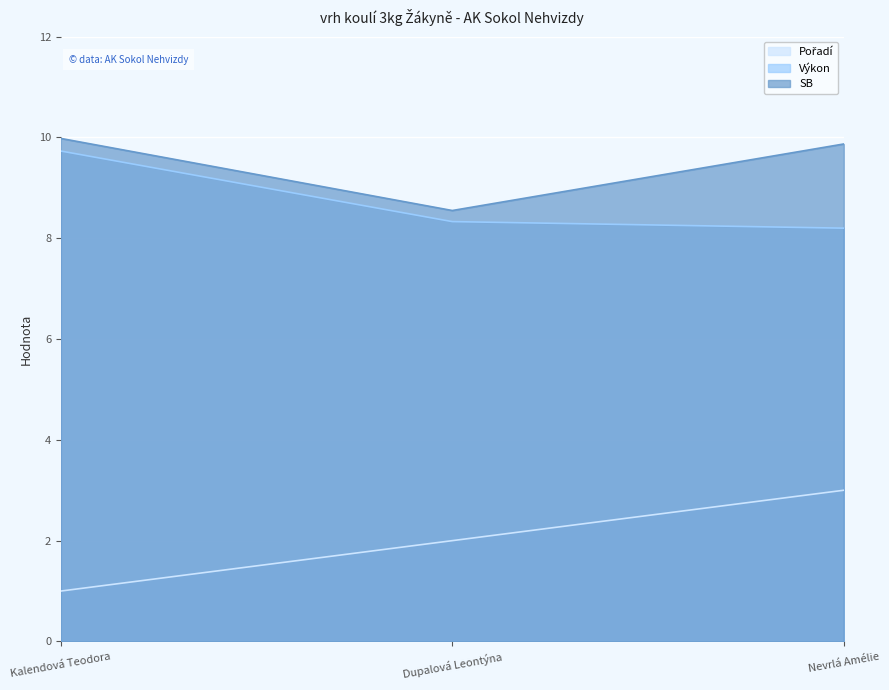

What is the approximate value of SB at Nevrlá Amélie?

9.9